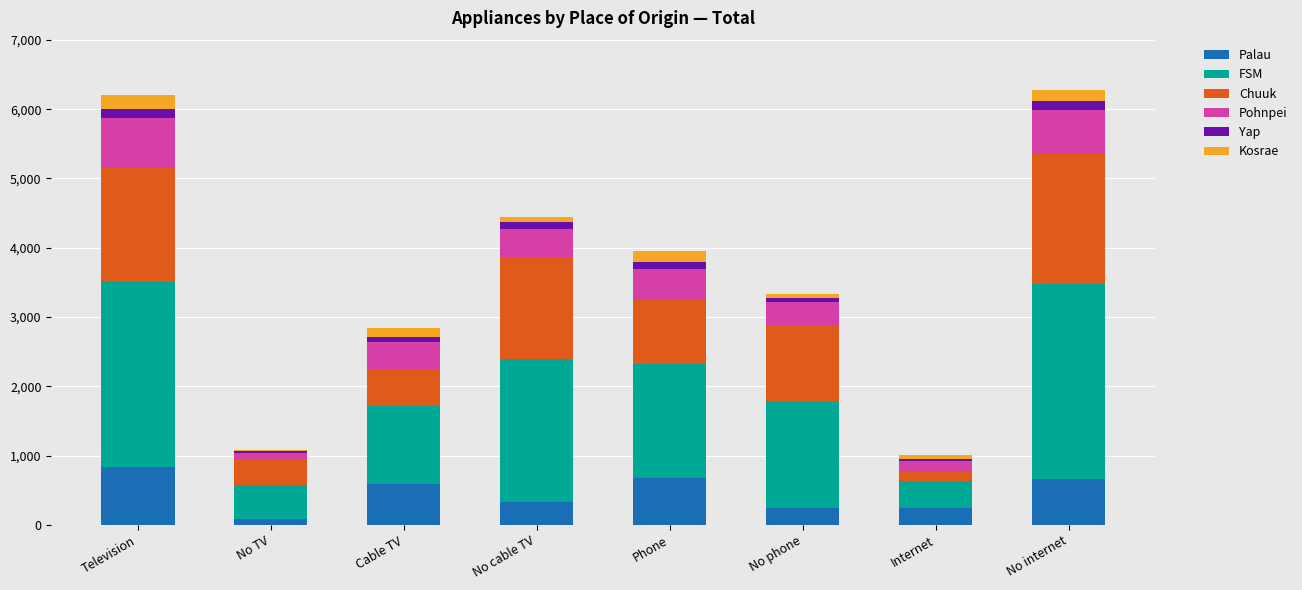

What is the highest value of the Palau series?

837